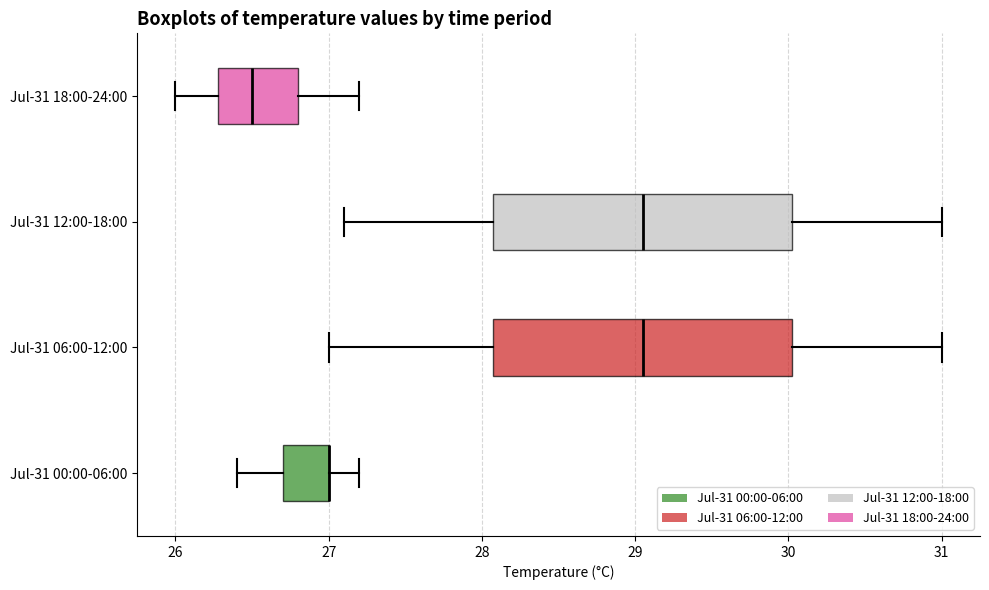

Where does the right whisker of the box for Jul-31 06:00-12:00 end on the x-axis? The values are not printed on the chart, so give them approximately, as read against the axis.

31.0